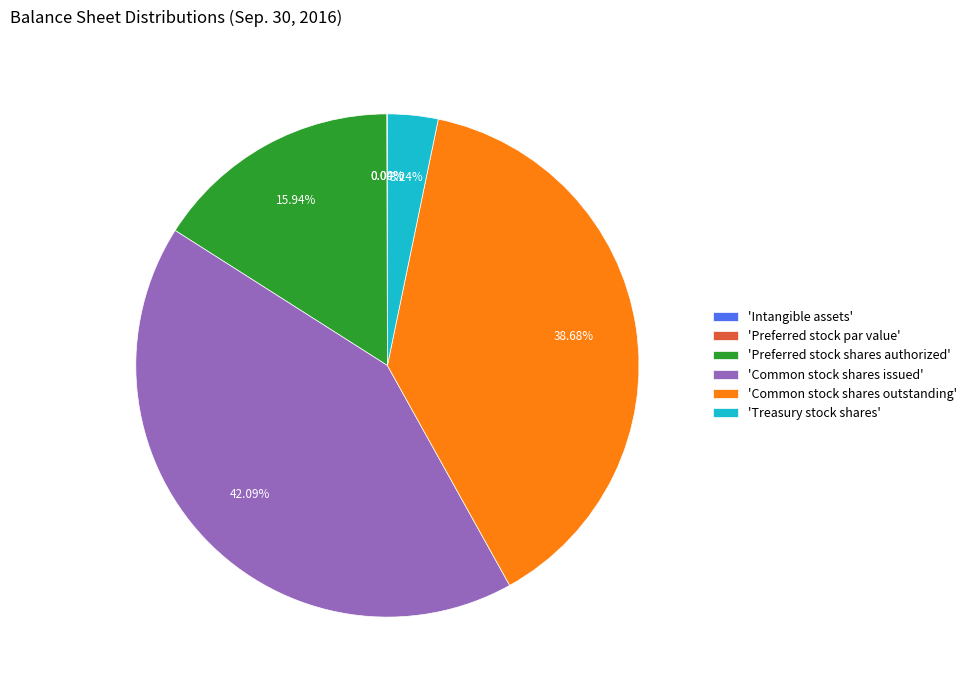

Is there a majority slice in this chart?

No